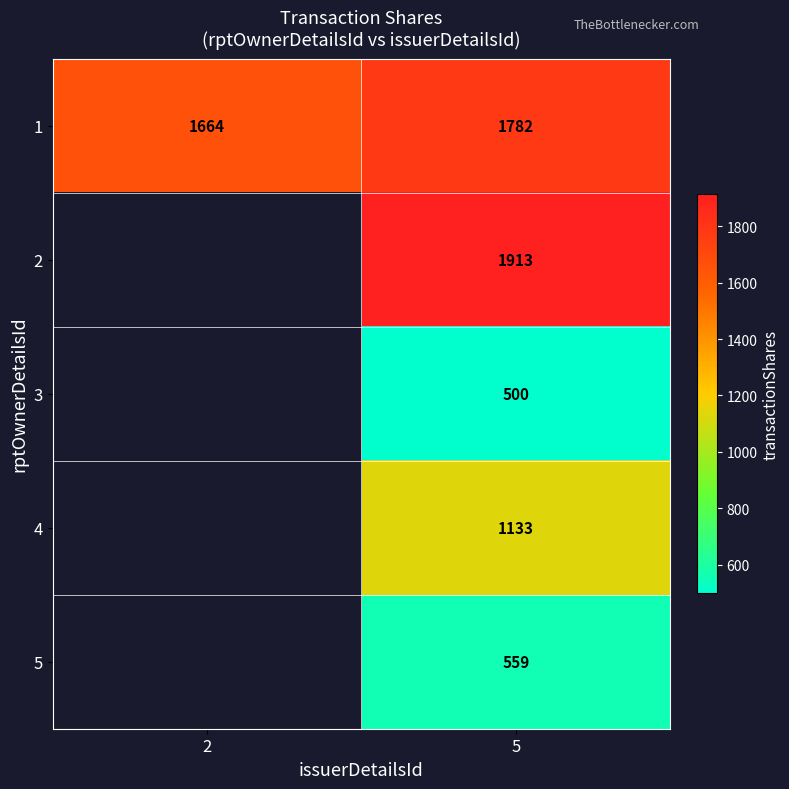

At how many categories does at least one series exceed 1826?

1